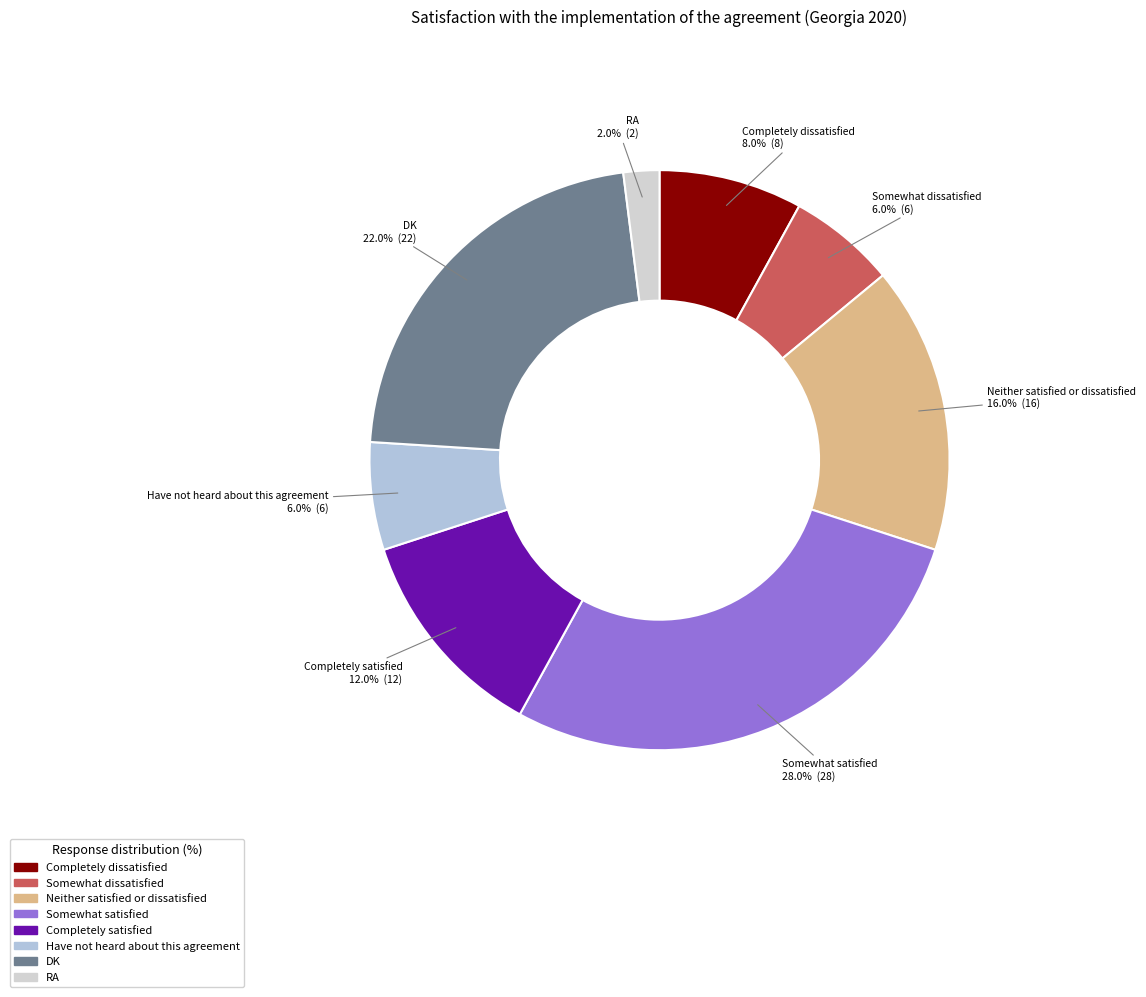

Which category has the biggest portion of the pie?

Somewhat satisfied